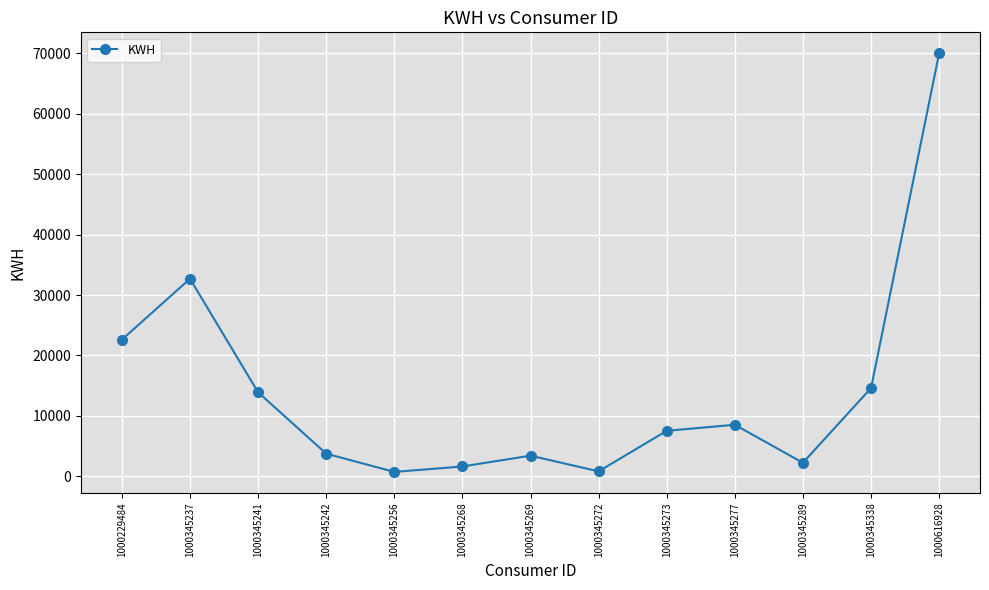

At which label is the value closest to 35360?

1000345237